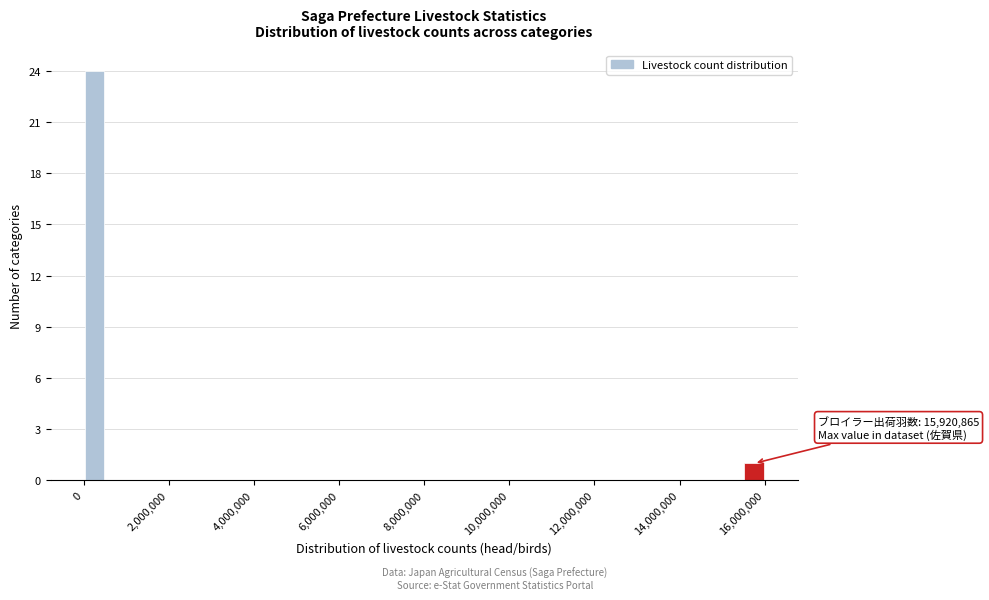

Read against the x-axis, roughly where is the centre of the tallest bar?

200000